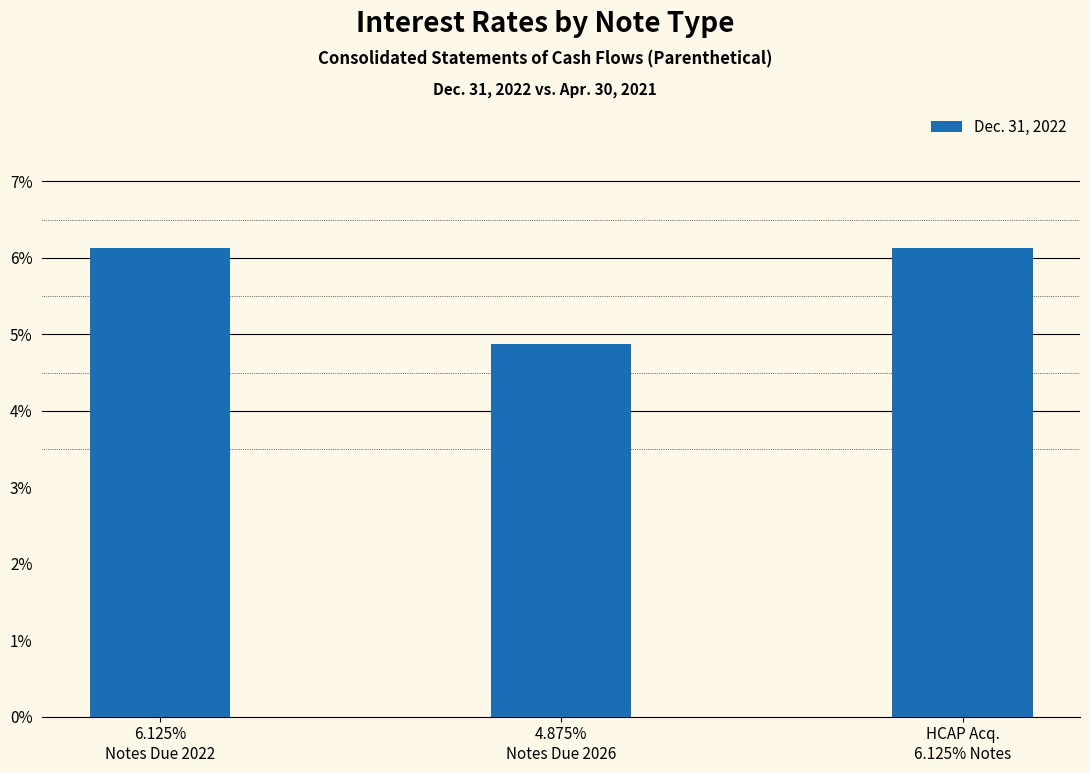

What is the label of the 2nd bar from the right?

4.875%
Notes Due 2026